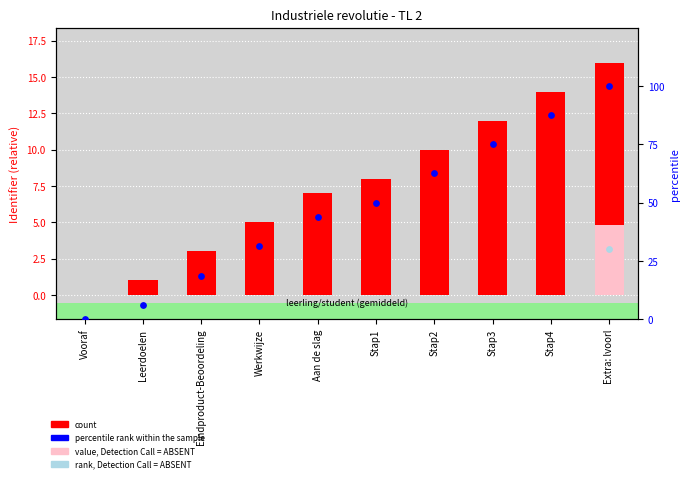

Which series has the largest total across all categories?

percentile rank within the sample